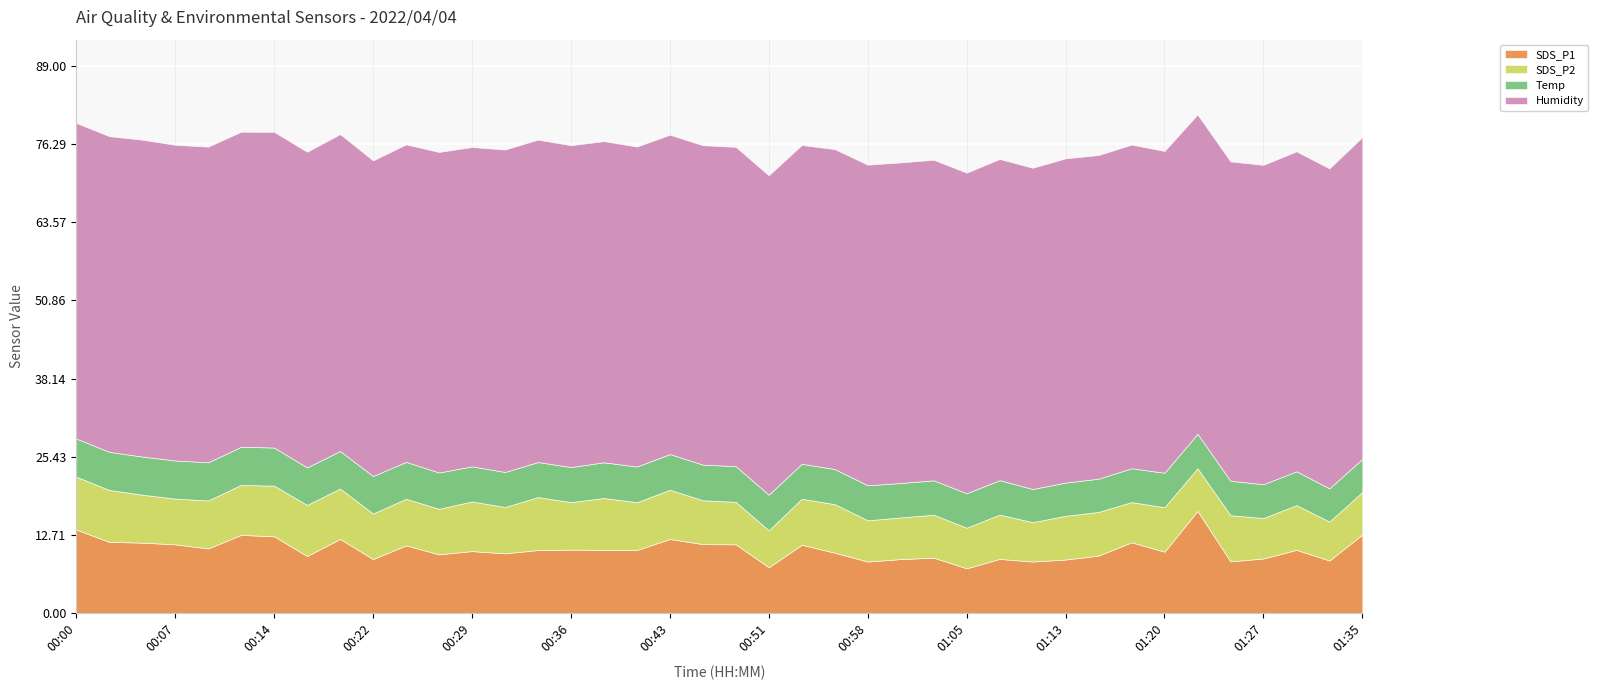

How many interior local valleys does the SDS_P1 series have?

13